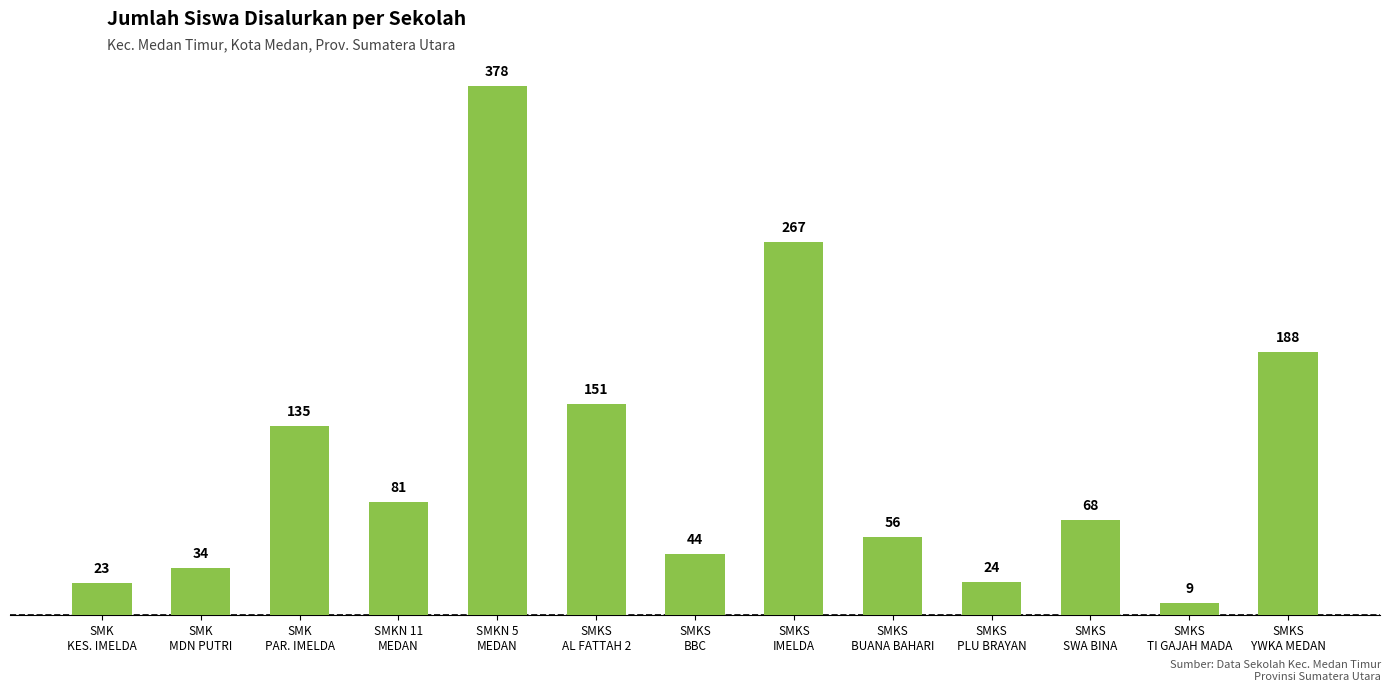

Approximately how many times larger is the value at SMK
PAR. IMELDA compared to SMKS
SWA BINA?

2.0